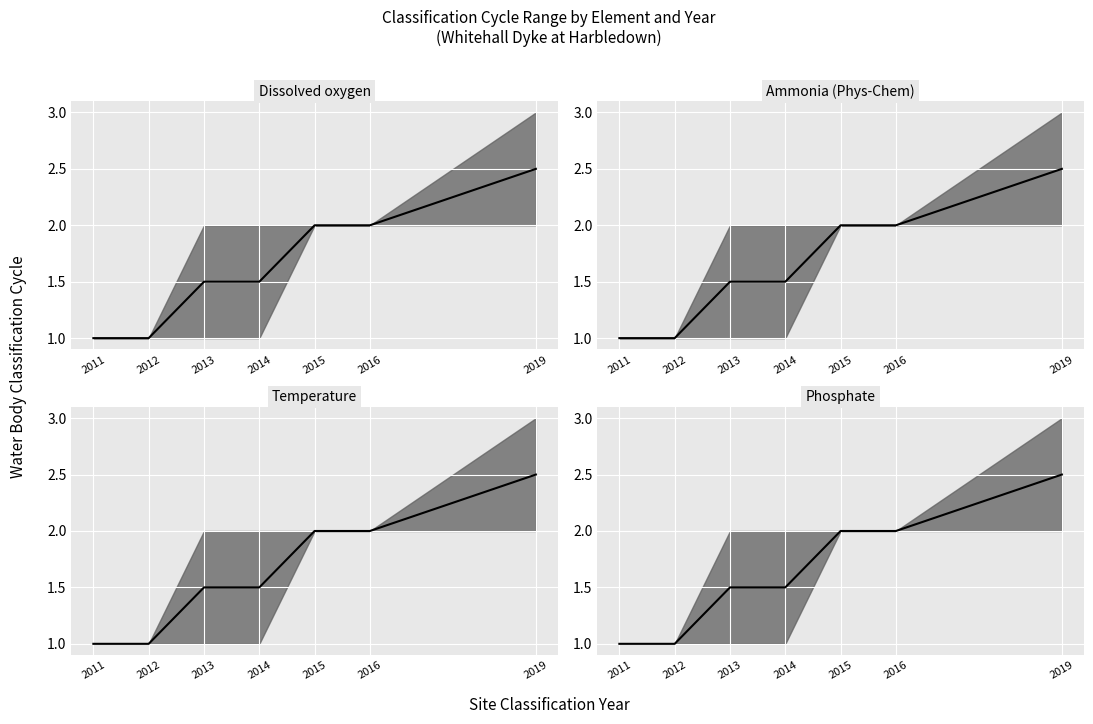

True or false: Phosphate median and Ammonia (Phys-Chem) median intersect in this chart.

False